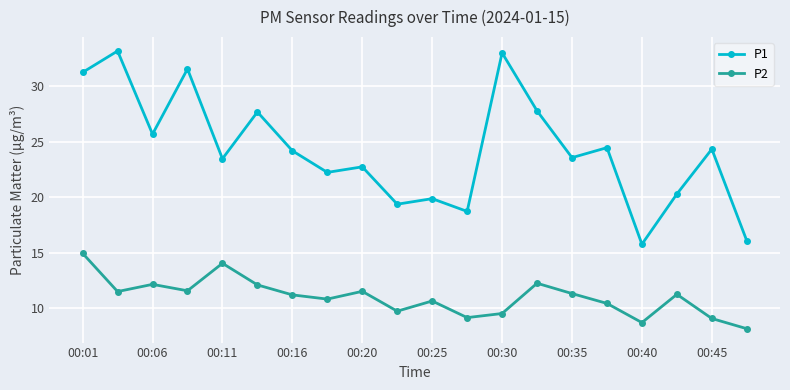

At how many categories does at least one series exceed 21?

14